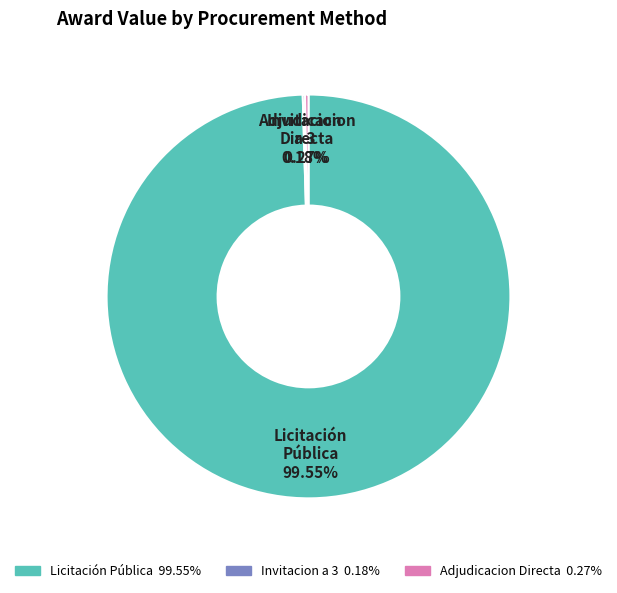

Does any single category account for the majority?

Yes